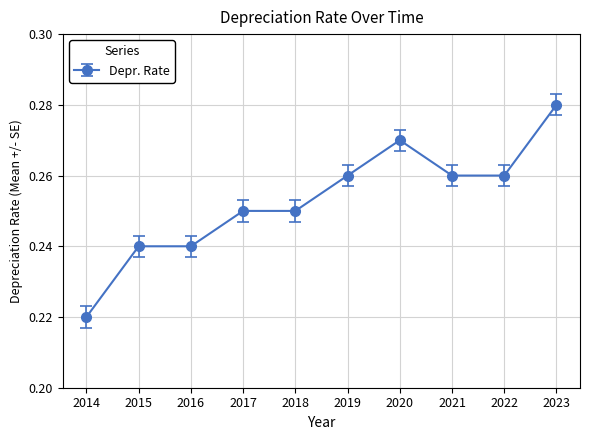

Which category has the highest value across all series?

2023